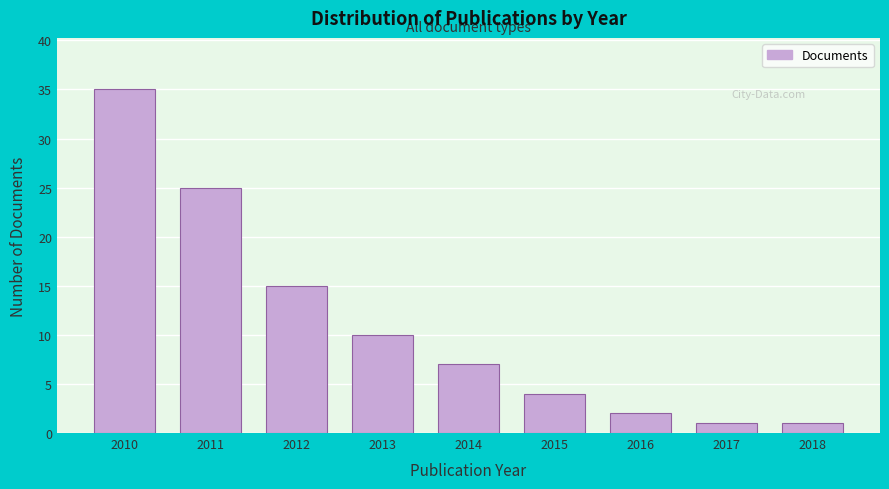

Reading left to right, transcribe all the data shown in this chart.

35	25	15	10	7	4	2	1	1